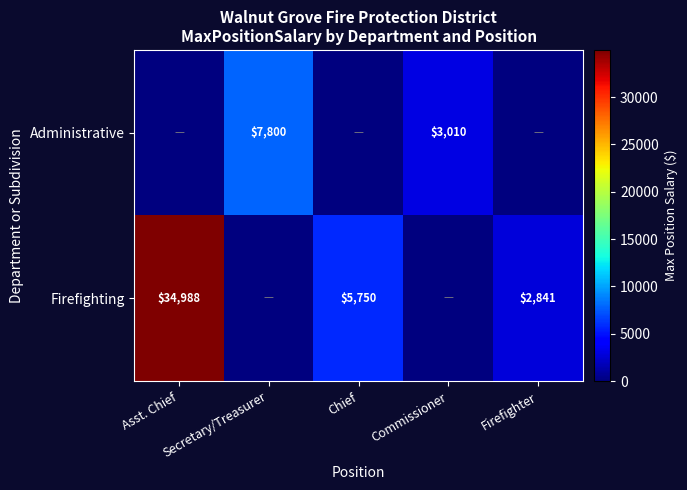

Which series changed the most between Asst. Chief and Firefighter?

Firefighting